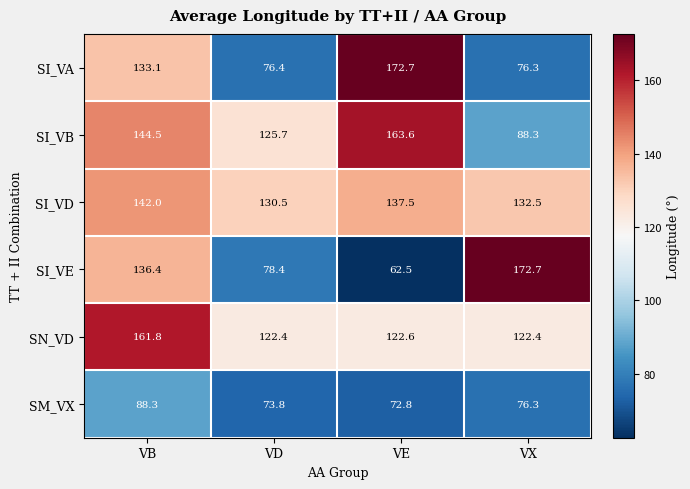

How many values in the SI_VE series are below 136?

2